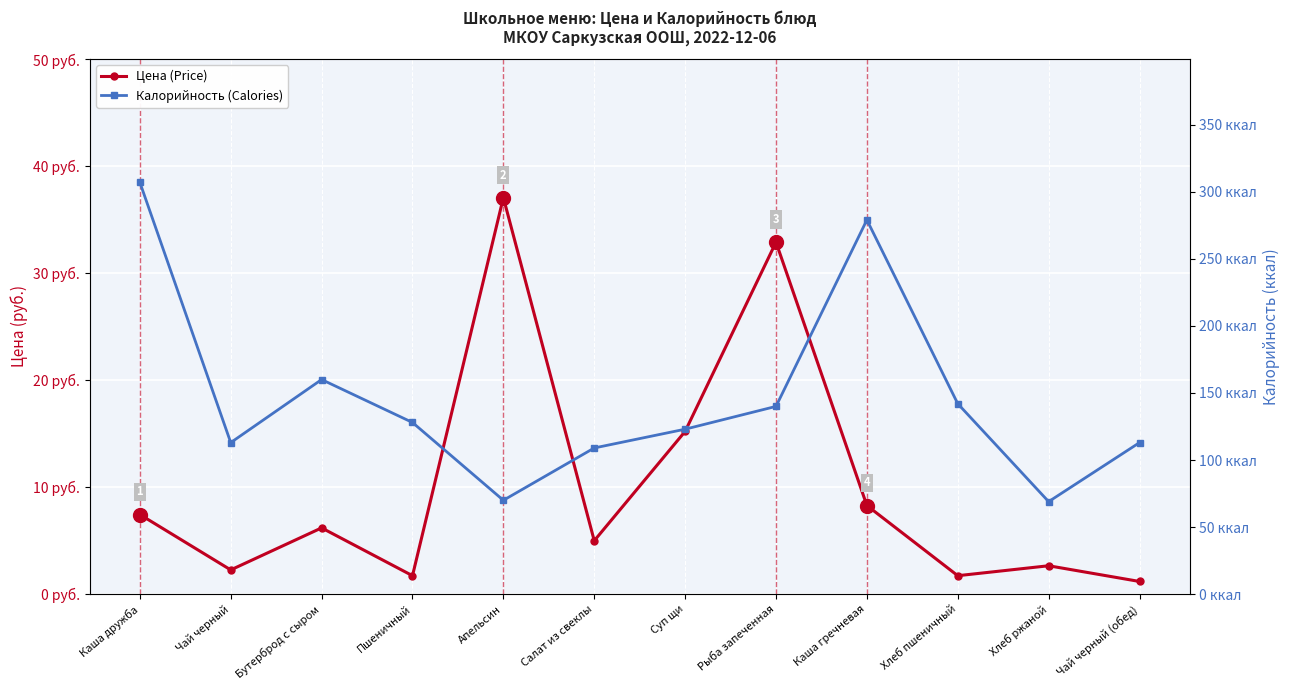

What is the difference between the Калорийность (Calories) values at Бутерброд с сыром and Салат из свеклы?

51.0